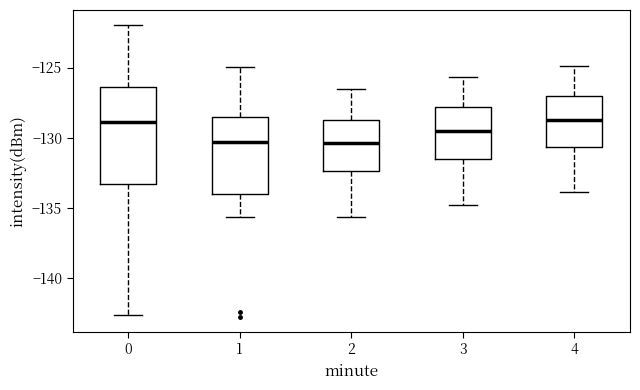

Reading left to right, read every box against the y-axis: the position of its median line, the range the box covers, and the ends of its whiskers. The values are not printed on the chart, so give them approximately, as read against the axis.

0: median -129.0, box -133.5 to -126.5, whiskers -142.5 to -122.0
1: median -130.5, box -134.0 to -128.5, whiskers -135.5 to -125.0
2: median -130.5, box -132.5 to -128.5, whiskers -135.5 to -126.5
3: median -129.5, box -131.5 to -128.0, whiskers -135.0 to -125.5
4: median -128.5, box -130.5 to -127.0, whiskers -134.0 to -125.0